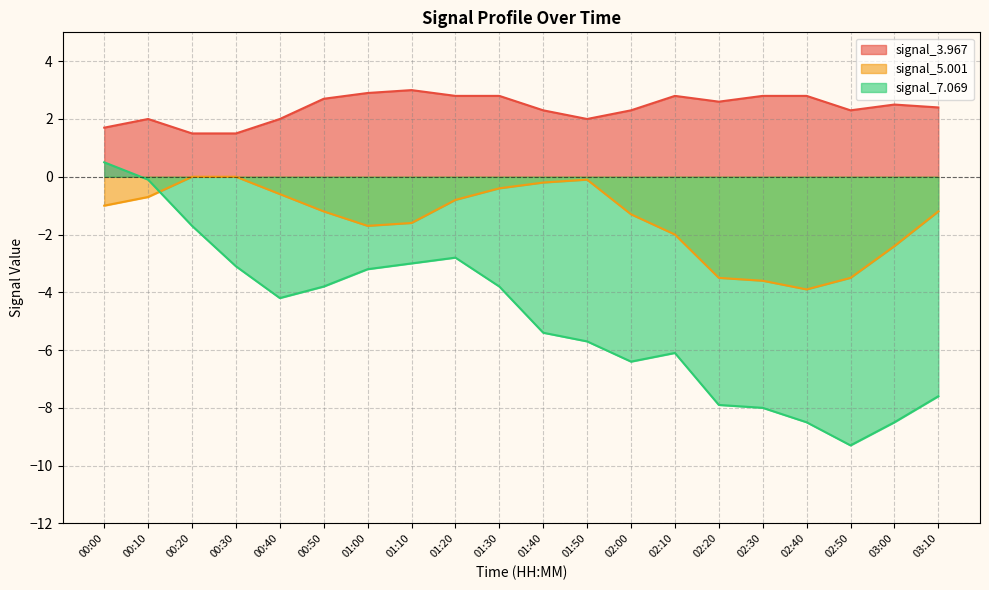

What is the lowest value of the signal_3.967 series?

1.5